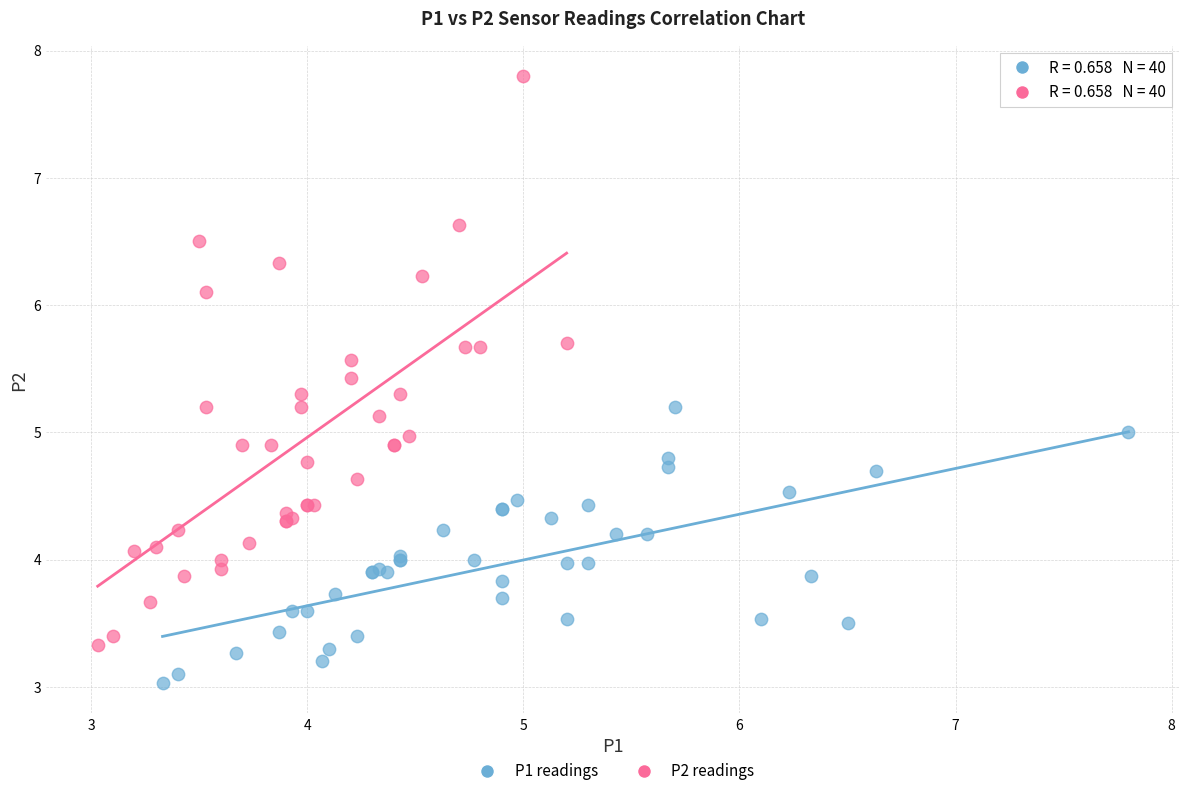

Which series contains the lowest Y value?

P1 readings